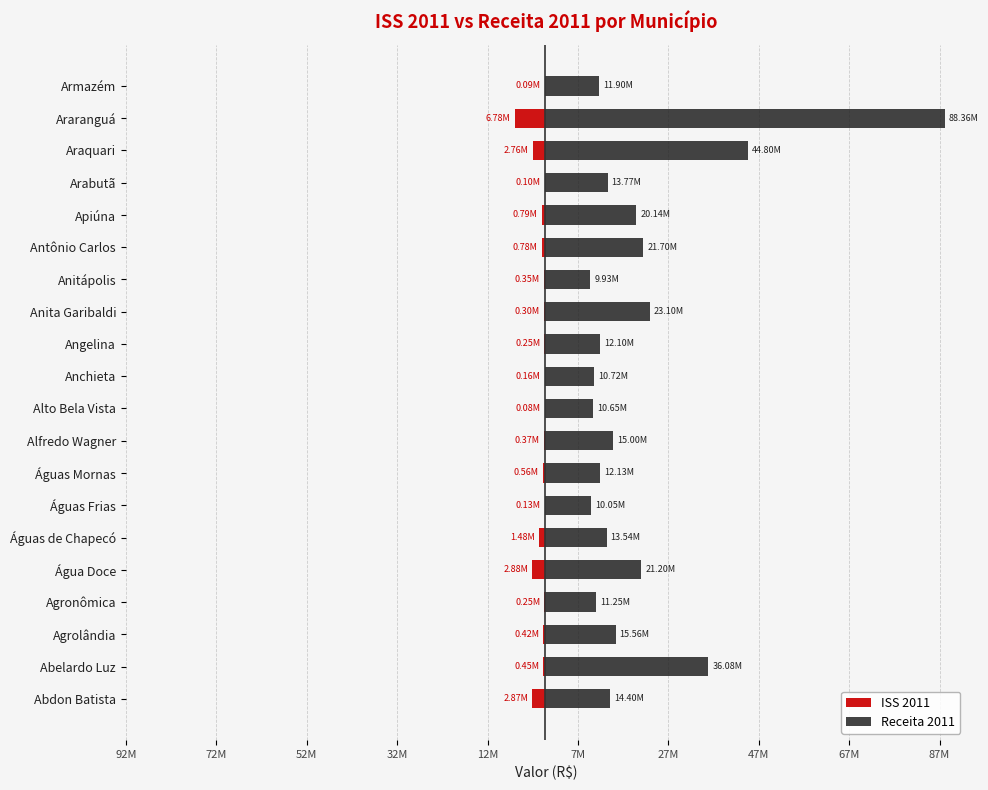

Reading left to right, list all the values displayed in this chart.

ISS 2011: -2869183.3	-447066.1	-423210.7	-249432.6	-2878979.1	-1479901.3	-131257.6	-557858.6	-369323.8	-82228.7	-163031.0	-252729.1	-302459.0	-346405.9	-781224.2	-793689.4	-102500.4	-2755865.4	-6781987.6	-93100.6
Receita 2011: 14396885.4	36075488.6	15557995.5	11247608.6	21196865.7	13541003.6	10054921.7	12133584.8	15000204.0	10649676.4	10724481.2	12095159.3	23103443.0	9934483.7	21695593.5	20139152.3	13773941.6	44799542.2	88360048.4	11904341.7